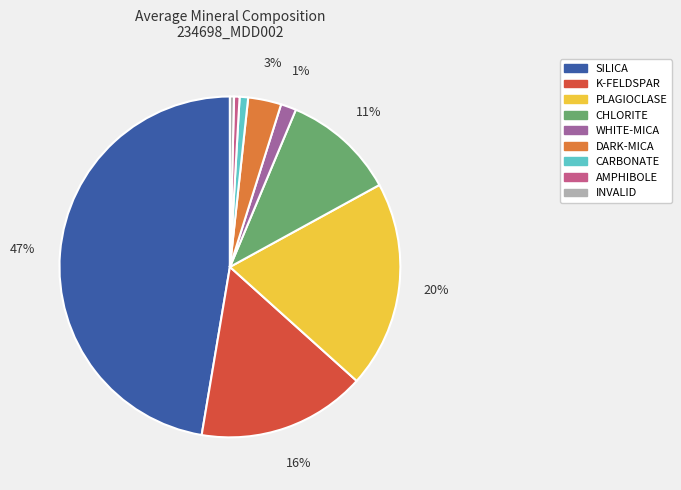

To the nearest percent, what is the average slice percentage?

11%